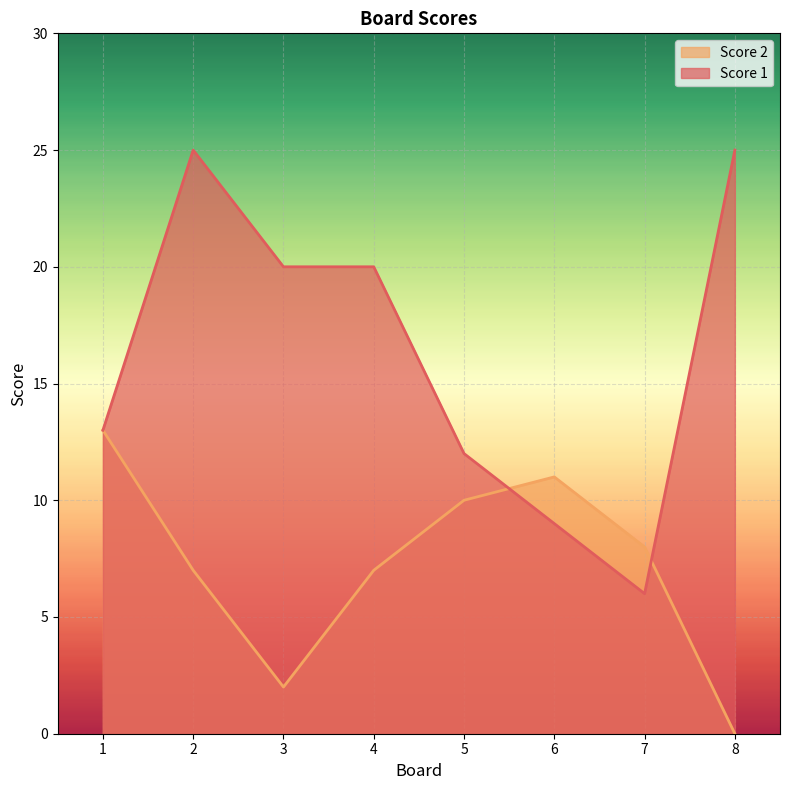

How many lines are shown in the chart?

2